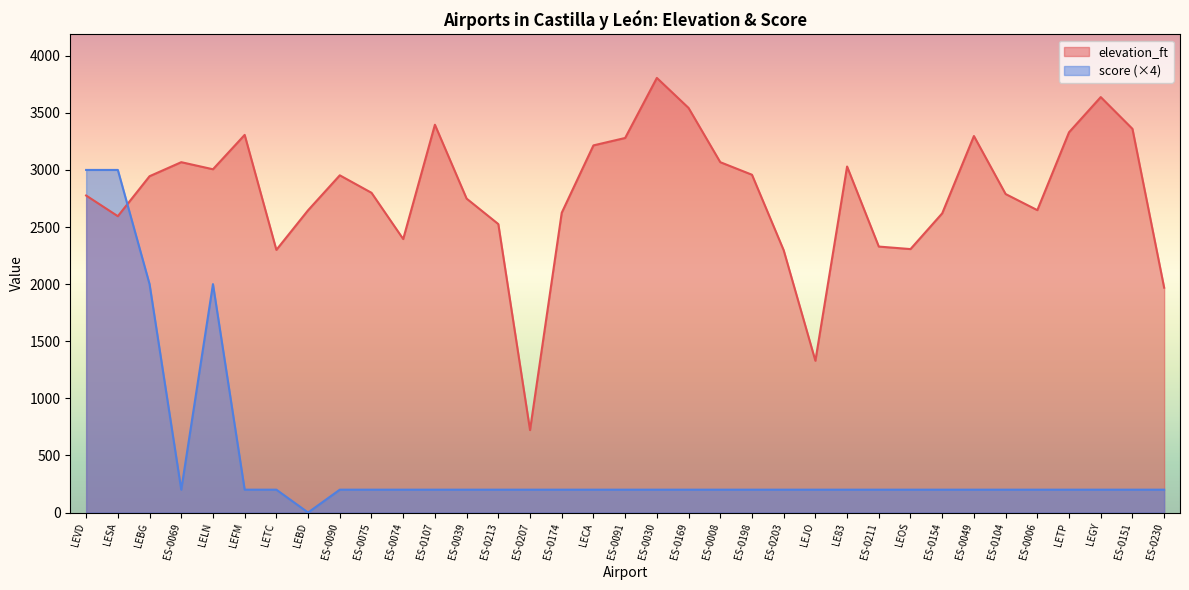

What is the average value of the elevation_ft series?

2789